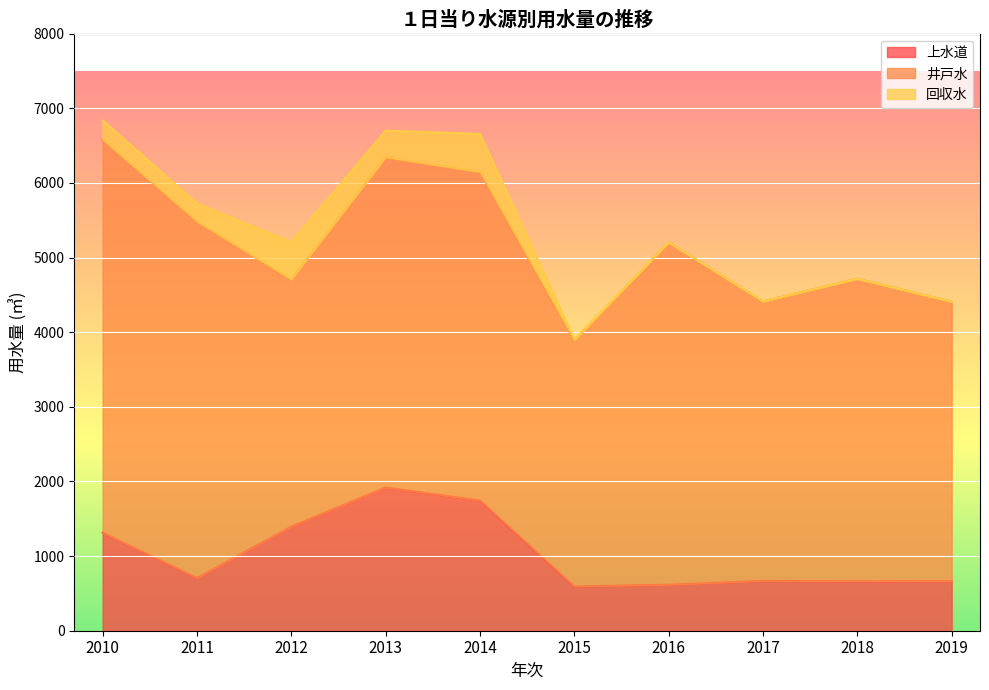

What is the sum of all 回収水 values?

1885